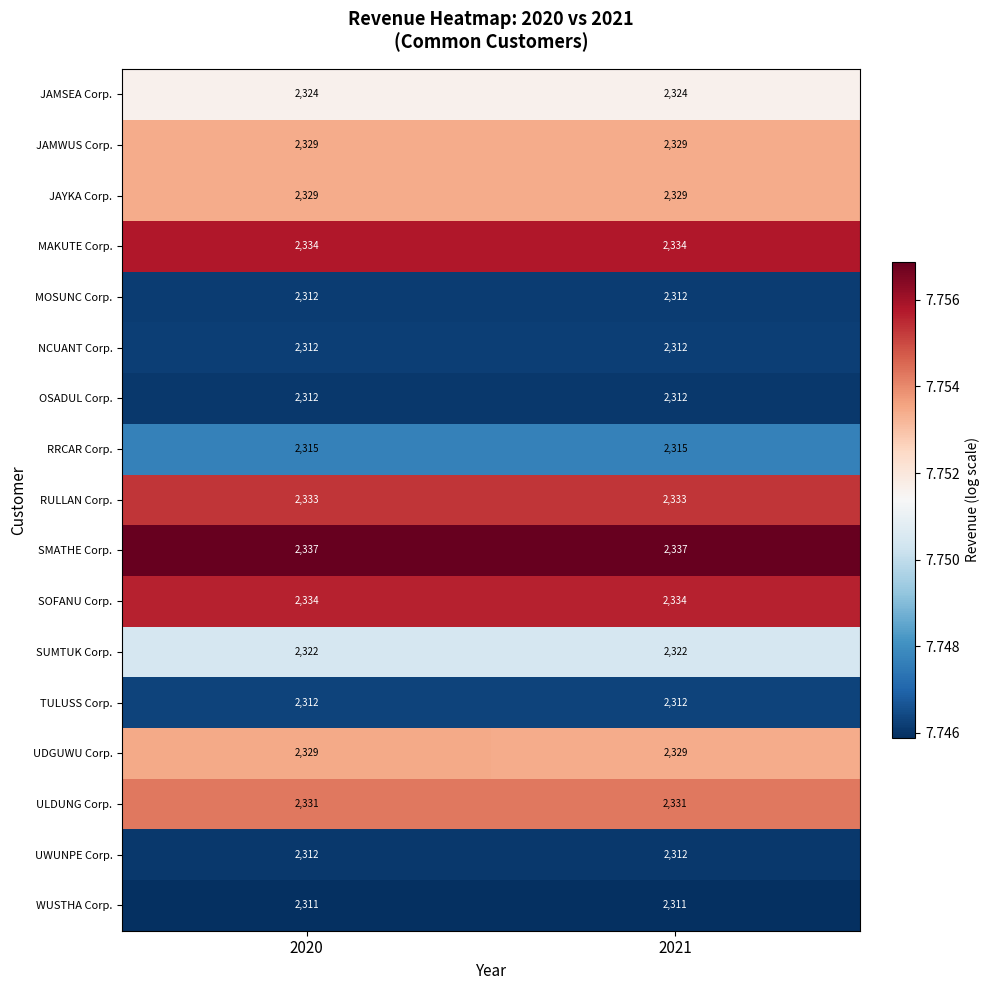

The RRCAR Corp. series shows 476 at 2020. True or false?

False